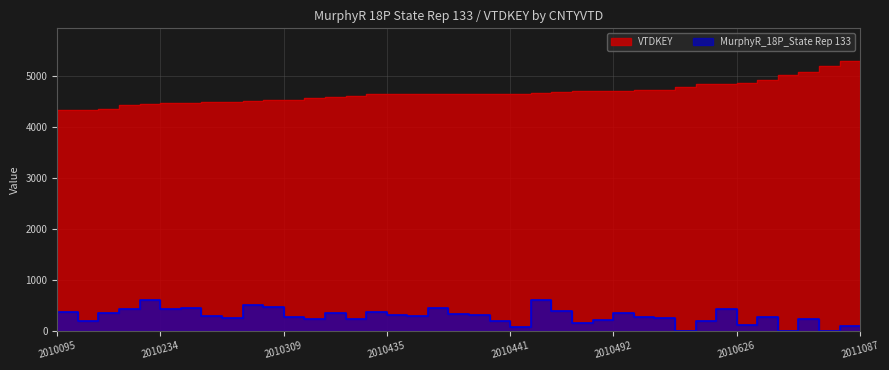

List the labels in order of VTDKEY value, smallest first.

2010095, 2010116, 2010129, 2010130, 2010213, 2010234, 2010258, 2010265, 2010273, 2010274, 2010303, 2010309, 2010312, 2010356, 2010385, 2010395, 2010435, 2010436, 2010437, 2010438, 2010439, 2010440, 2010441, 2010443, 2010461, 2010483, 2010491, 2010492, 2010499, 2010504, 2010510, 2010577, 2010625, 2010626, 2010645, 2010711, 2010802, 2010865, 2010981, 2011087